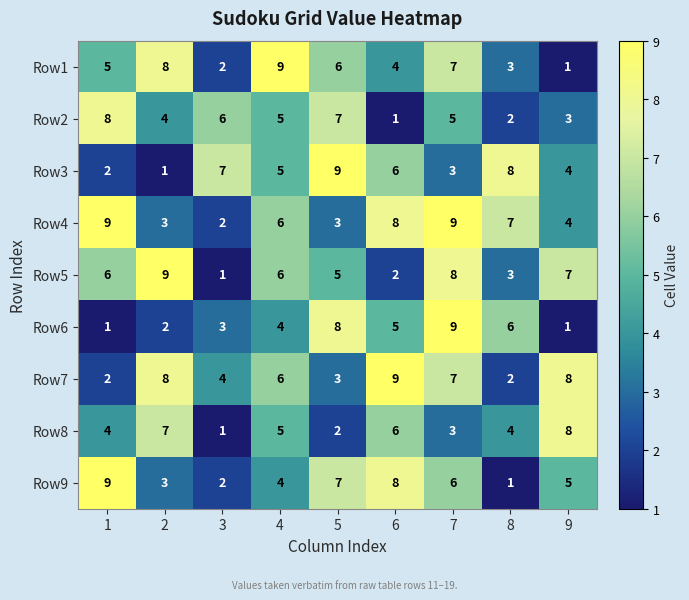

True or false: Row1 has a value of 6 at 5.

True